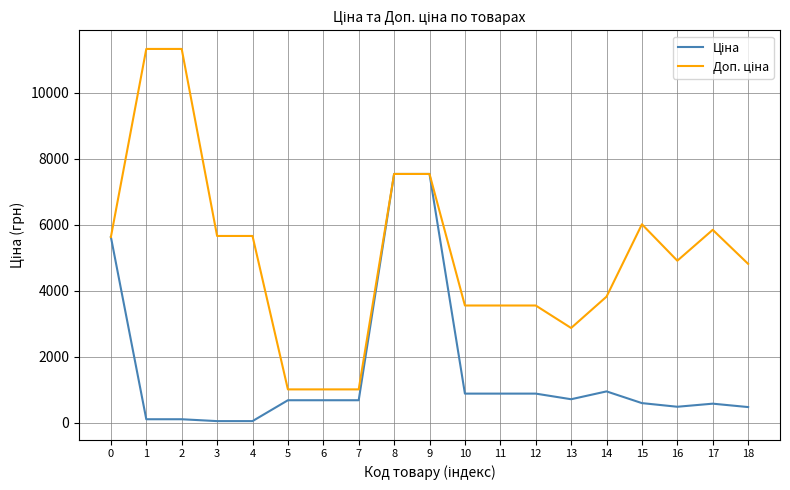

What is the maximum value shown in the chart?

11334.0